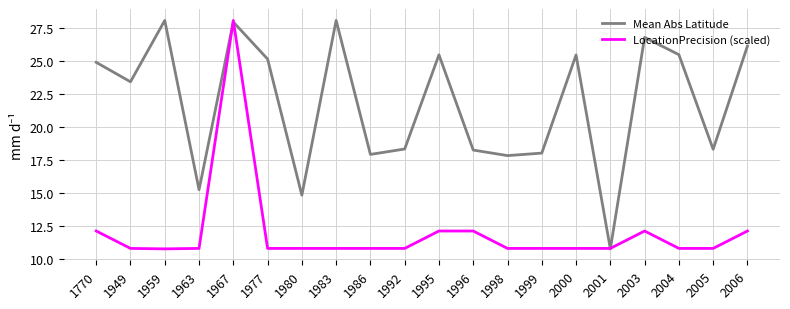

At which label does Mean Abs Latitude reach its minimum?

2001